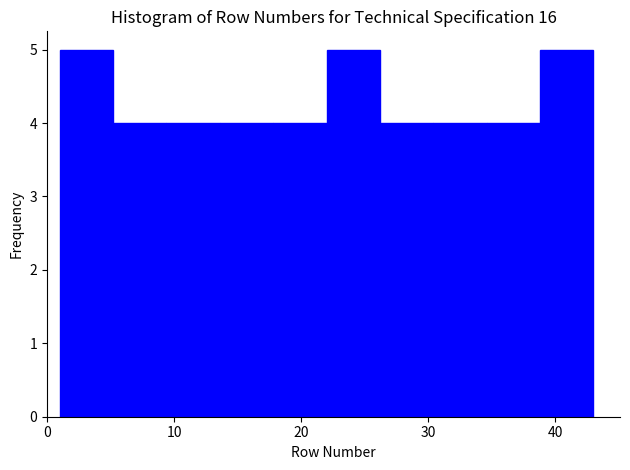

Reading left to right, transcribe this chart: for each bar, give the range it covers on the x-axis and its height. Neither the bar edges nor the heights are printed on the chart, so give them approximately, as read against the axes.

1.0 to 5.2: 5
5.2 to 9.4: 4
9.4 to 13.6: 4
13.6 to 17.8: 4
17.8 to 22.0: 4
22.0 to 26.2: 5
26.2 to 30.4: 4
30.4 to 34.6: 4
34.6 to 38.8: 4
38.8 to 43.0: 5